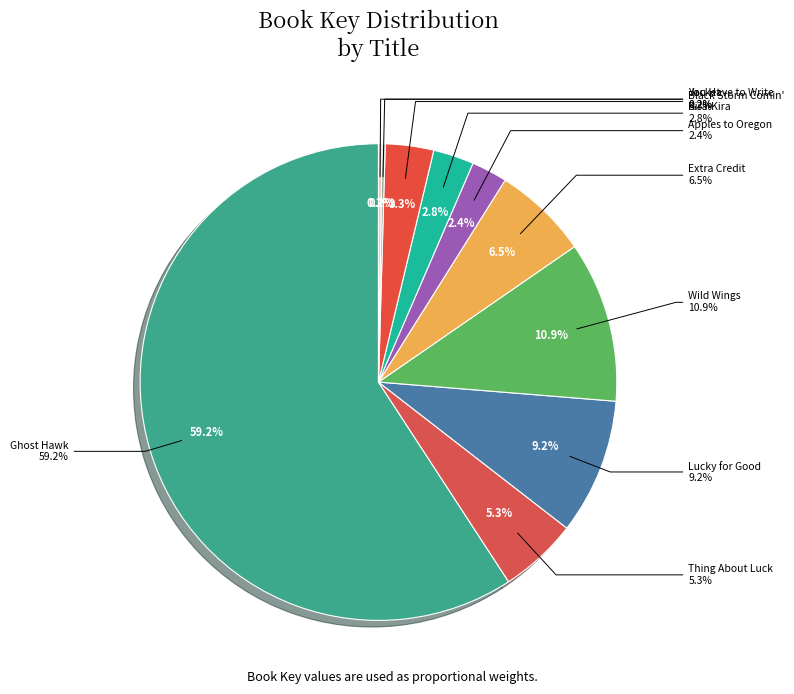

Which slice represents more than half of the pie?

Ghost Hawk